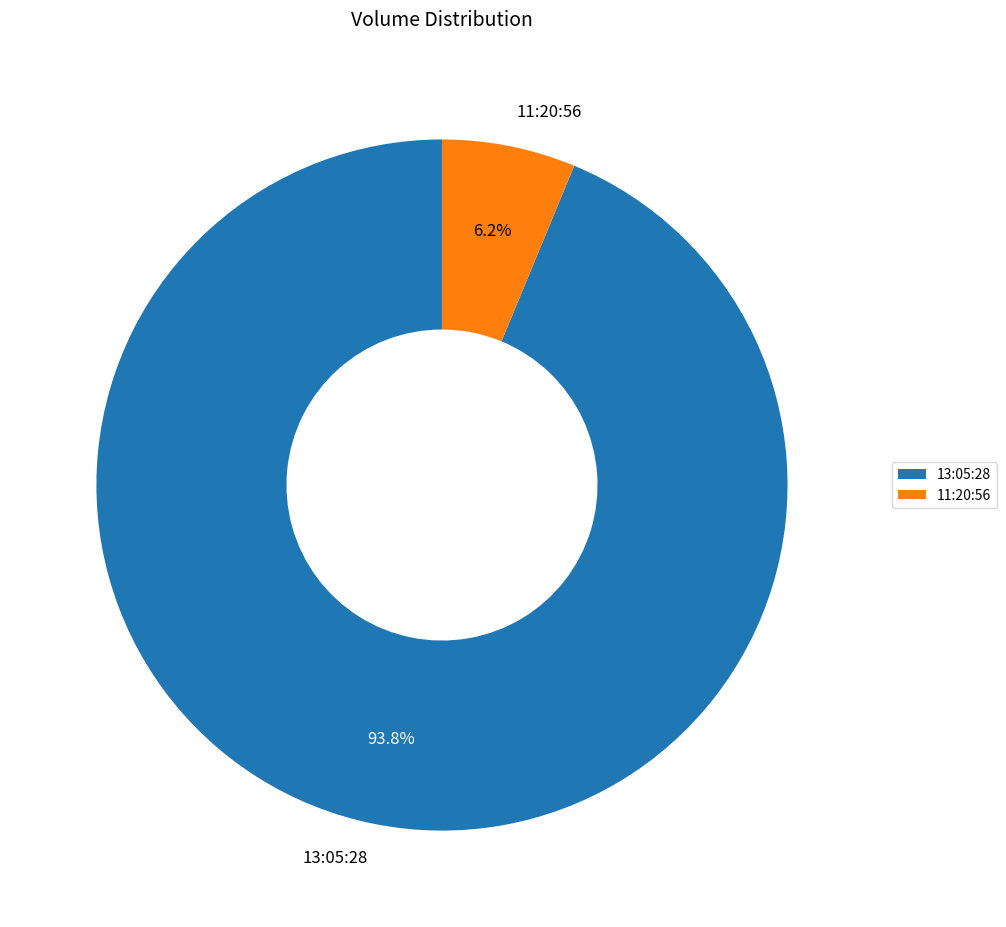

Does any single category account for the majority?

Yes